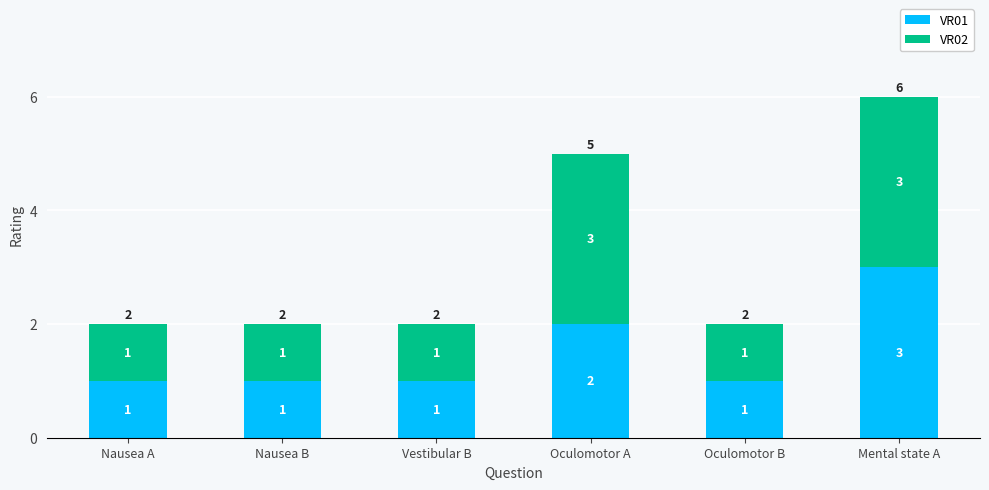

Is it true that VR01 equals 1 at Oculomotor B?

True